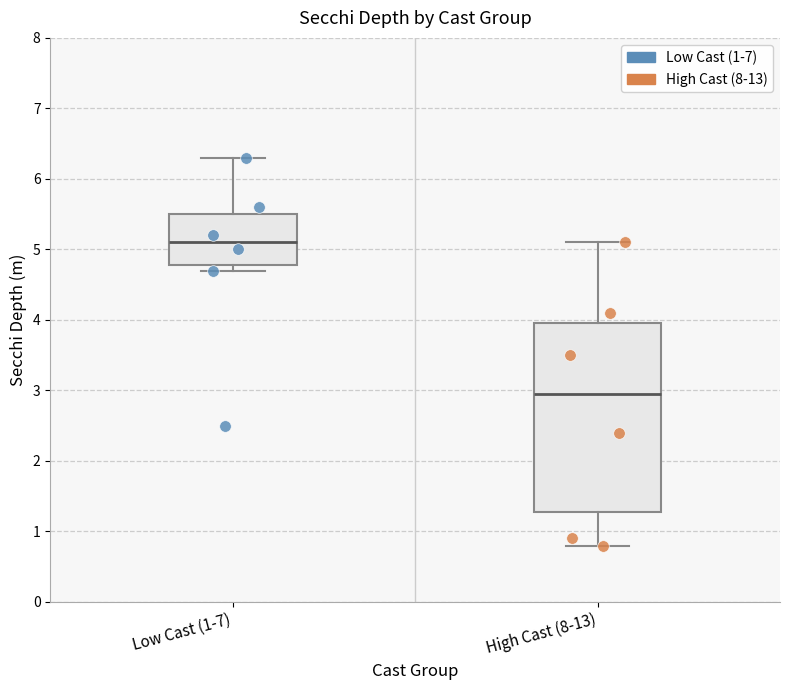

Comparing the boxes themselves (not the whiskers), which one is the tallest?

High Cast (8-13)